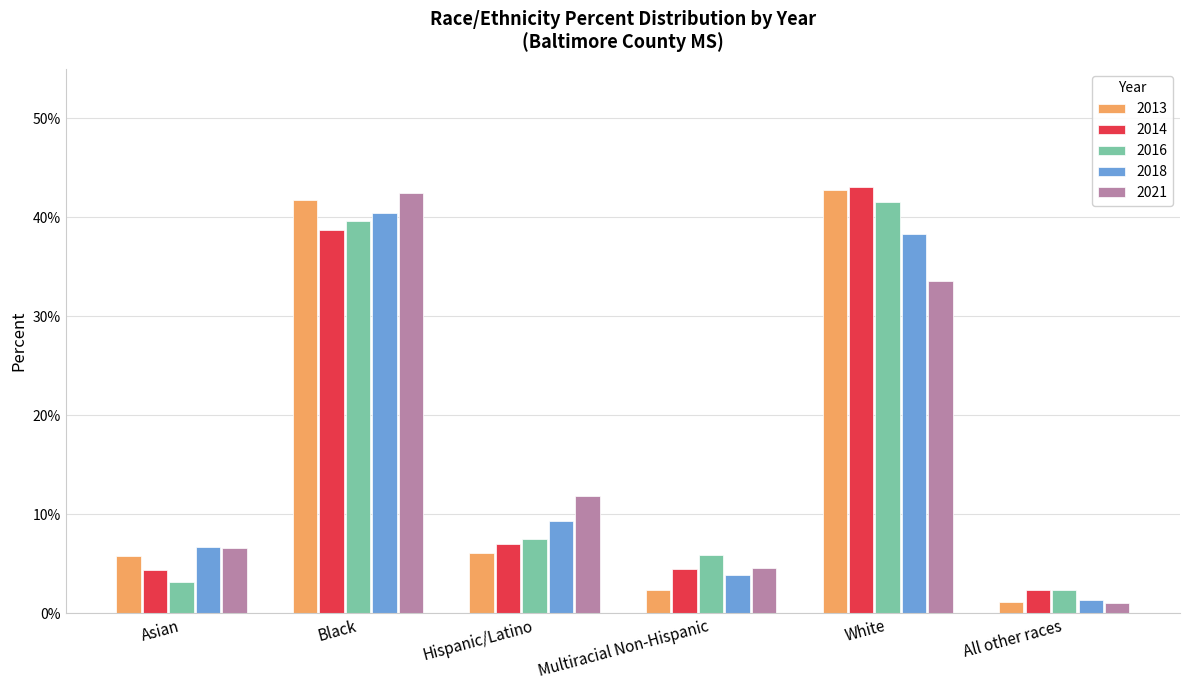

Does the chart contain any negative values?

No